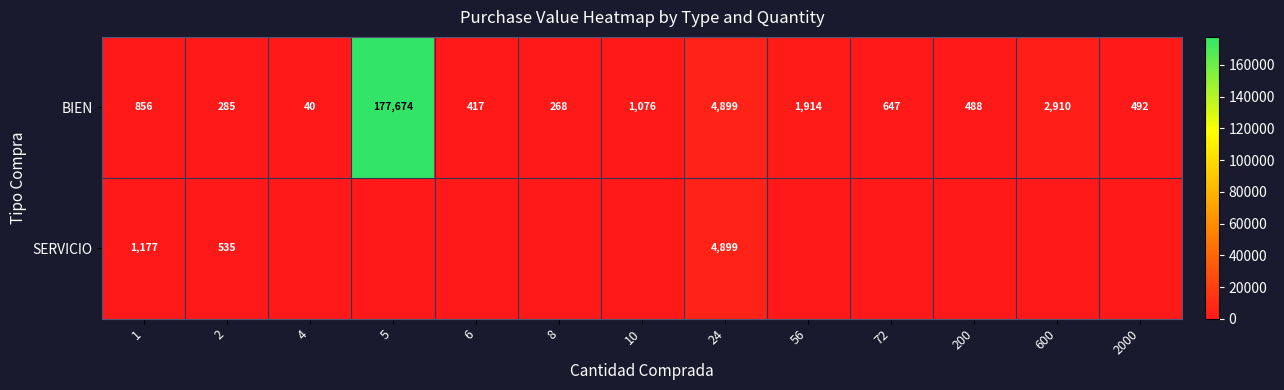

At which label is BIEN closest to 88857?

24